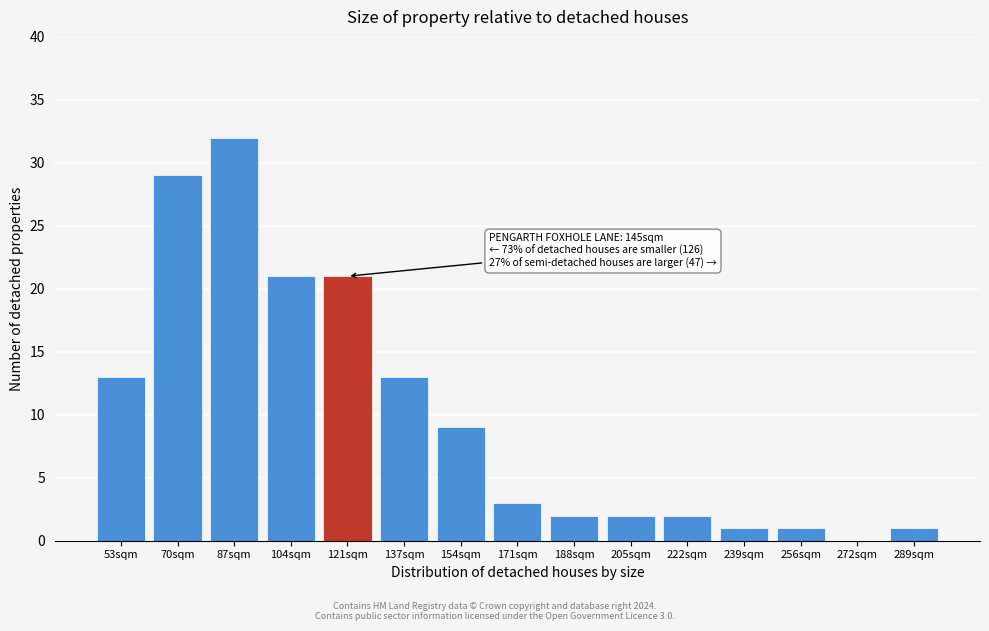

Reading left to right, extract all data points from this chart.

53sqm=13	70sqm=29	87sqm=32	104sqm=21	121sqm=21	137sqm=13	154sqm=9	171sqm=3	188sqm=2	205sqm=2	222sqm=2	239sqm=1	256sqm=1	272sqm=0	289sqm=1